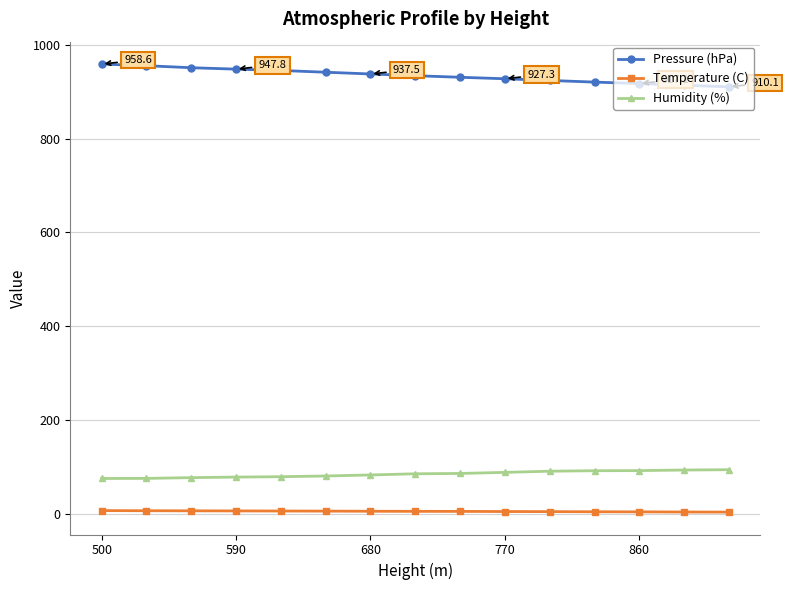

What is the difference between the maximum and second lowest values in the Pressure (hPa) series?

45.1